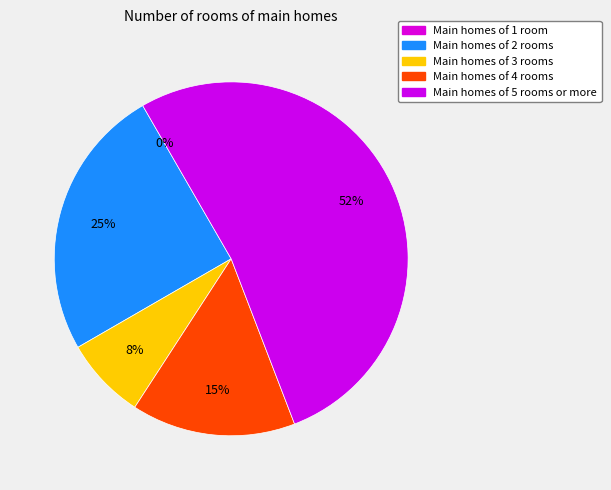

Is it true that 6 is 3% of the pie?

True